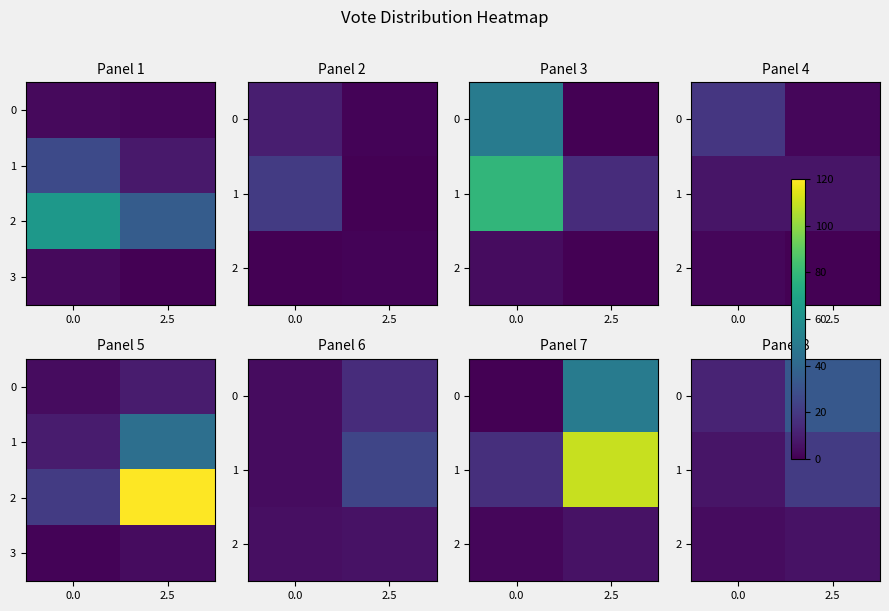

Is it true that 2 equals 6 at 2.5?

True